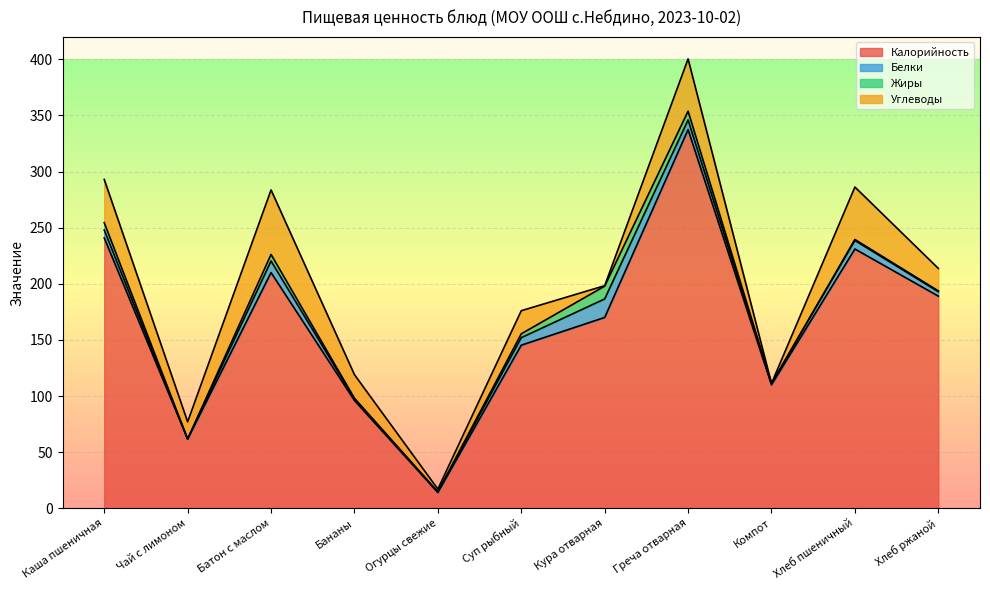

What is the average value of the Углеводы series?

24.5